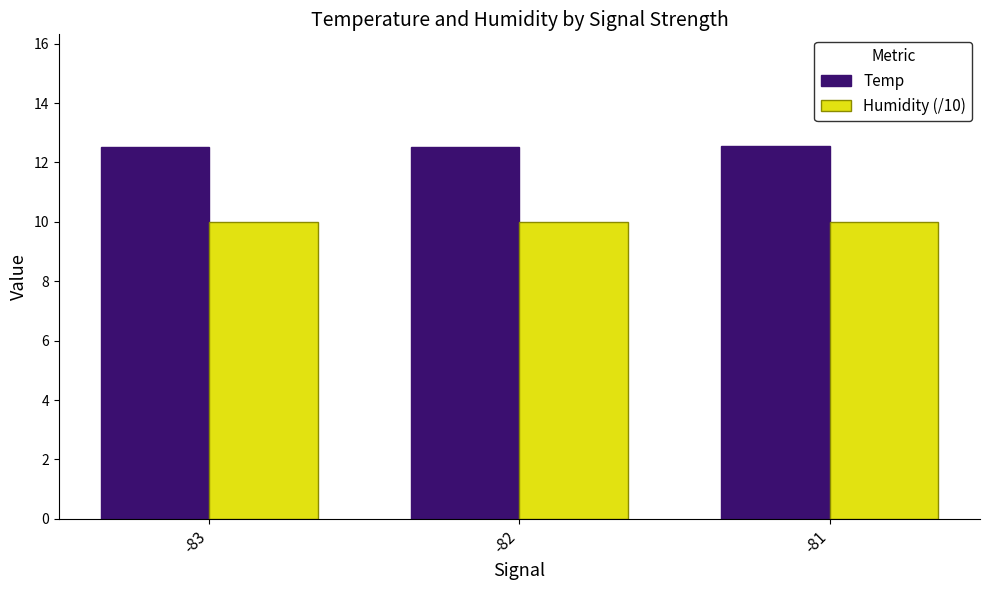

What is the sum of all Temp values?

37.6